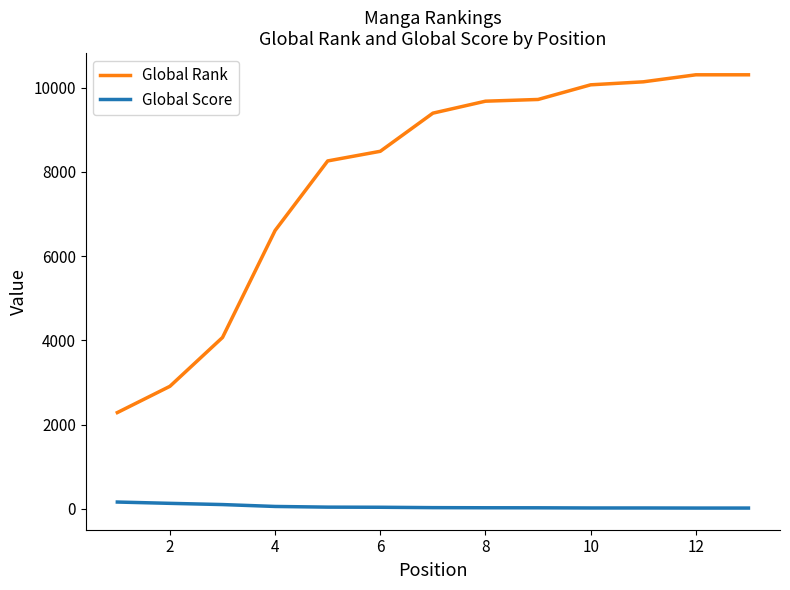

Which series has the largest range (max minus min)?

Global Rank